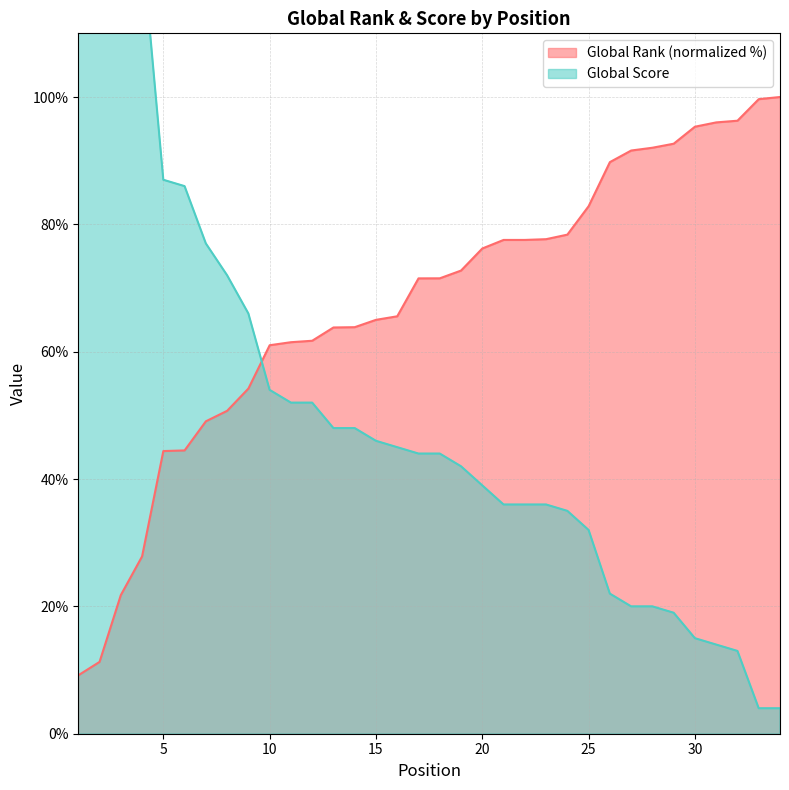

Does the chart have visible grid lines?

Yes